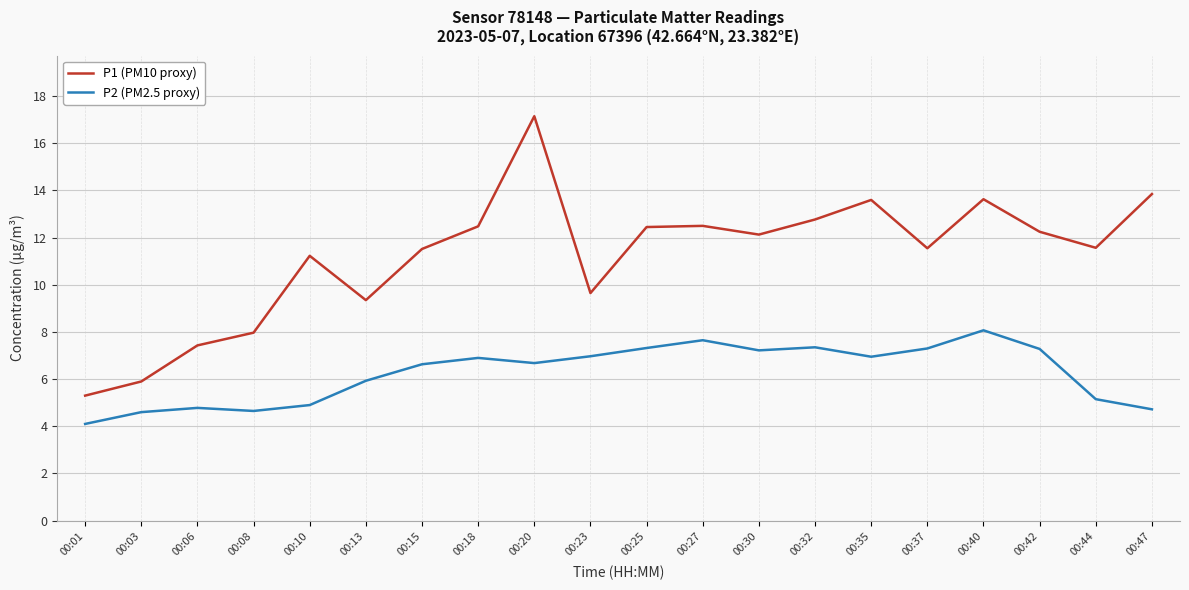

What is the smallest value displayed?

4.1